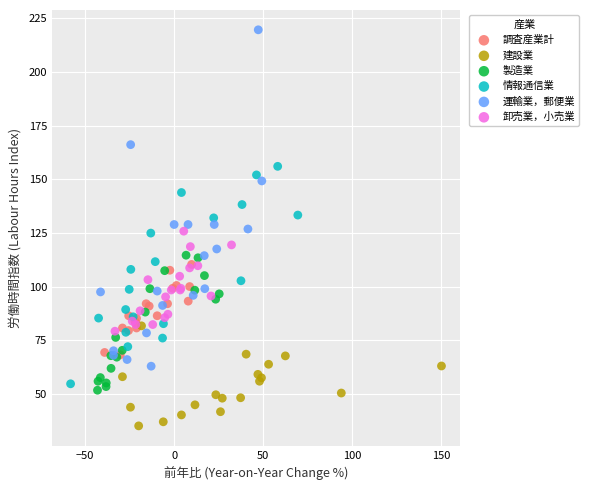

Which series contains the lowest Y value?

建設業